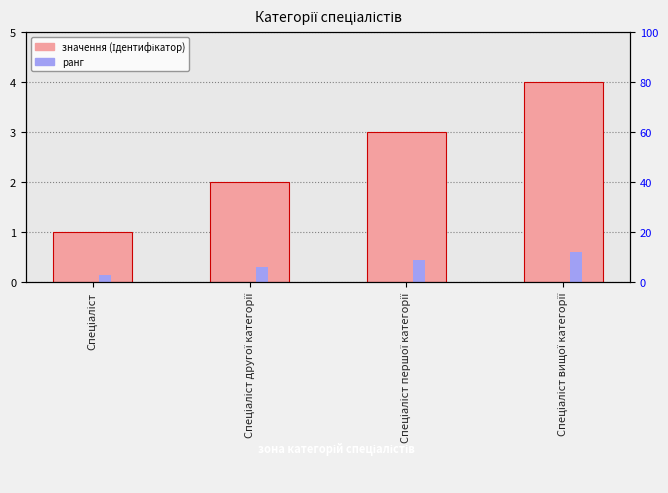

What are all the series names shown in the legend?

Ідентифікатор, ранг